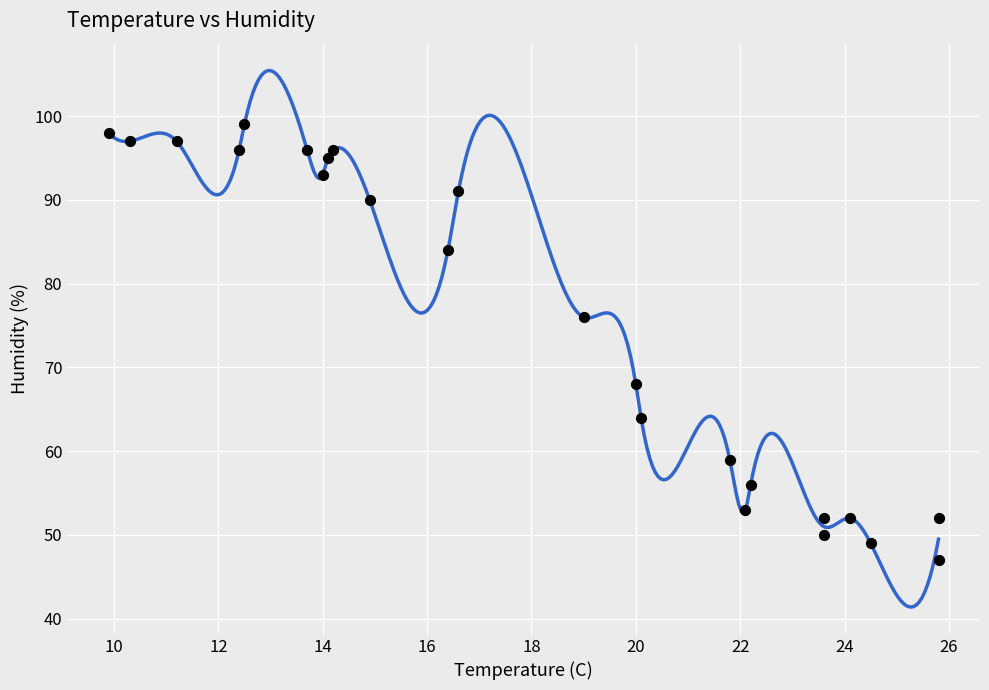

What is the range of Y values (max minus min)?

52